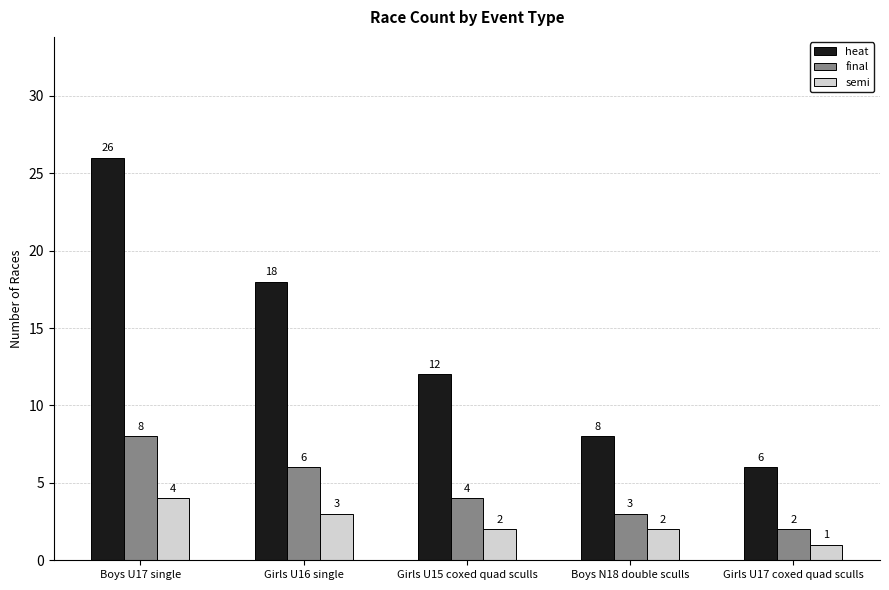

Rank the series by their maximum value, from lowest to highest.

semi, final, heat